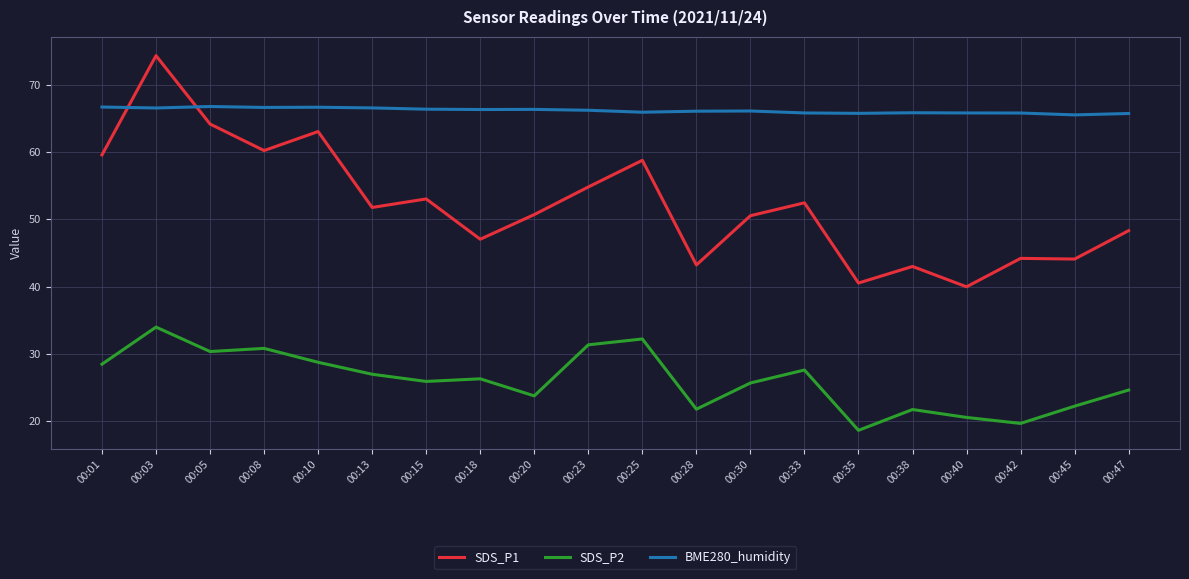

At how many categories does at least one series exceed 37?

20